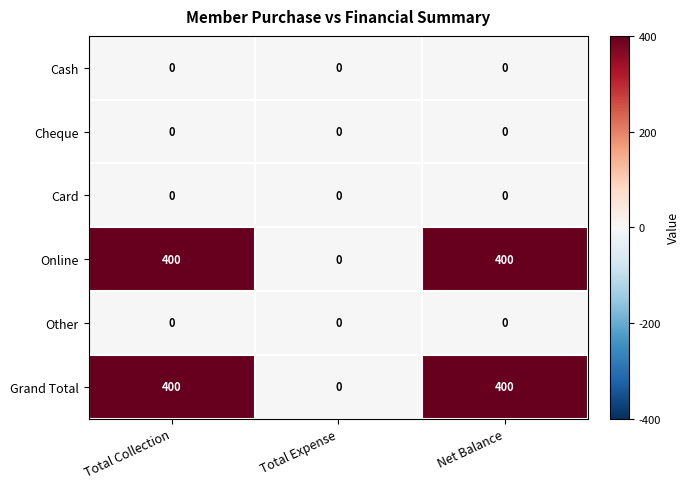

How many categories are shown in the chart?

3